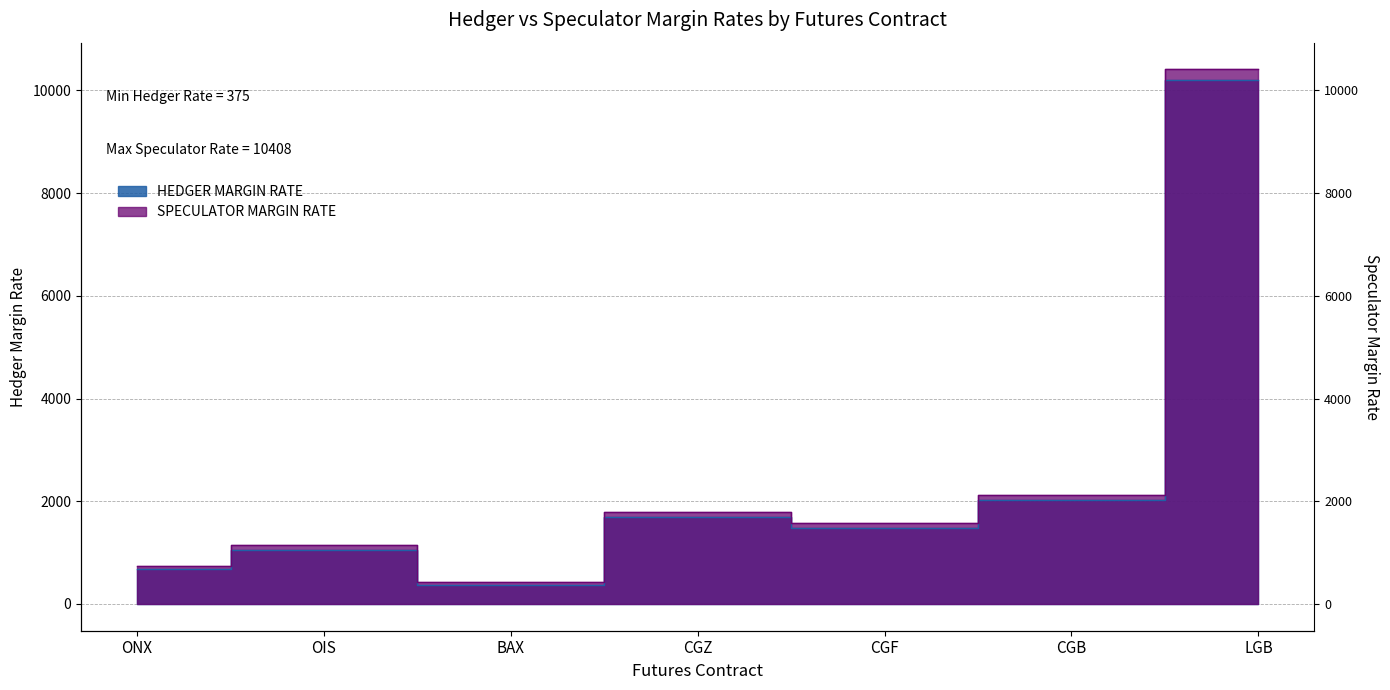

True or false: SPECULATOR MARGIN RATE and HEDGER MARGIN RATE intersect in this chart.

False